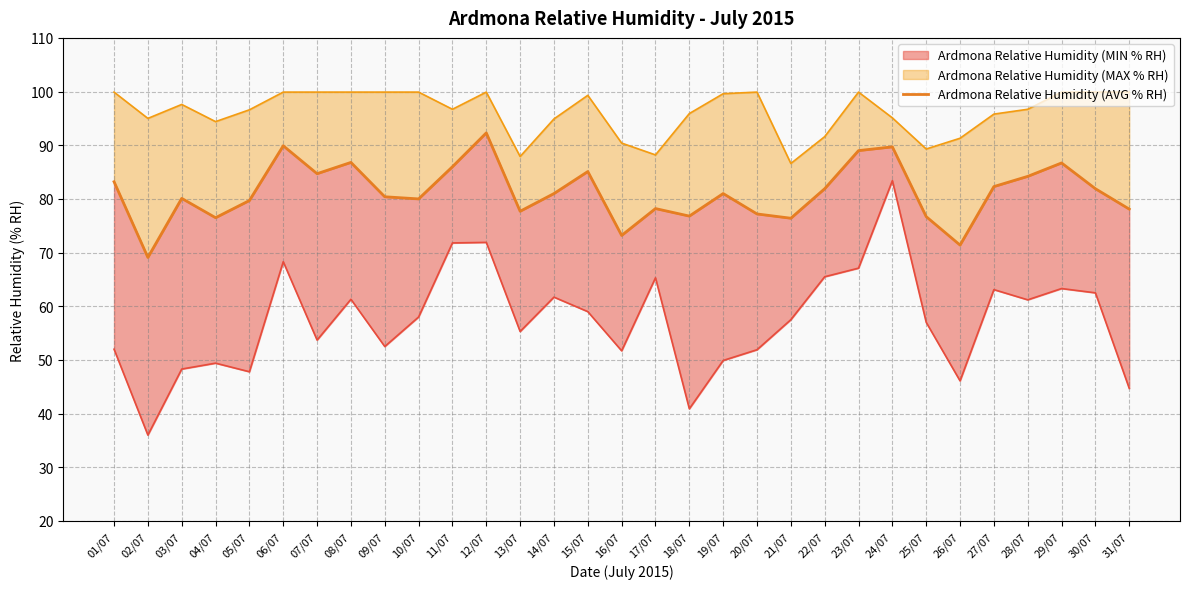

What is the value of the 17th point from the left?

78.2